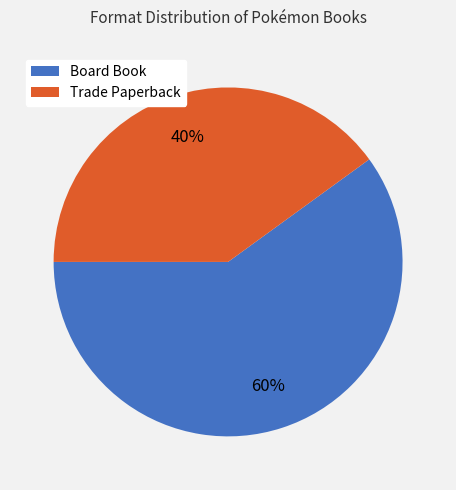

Rank the categories by value from highest to lowest.

Board Book, Trade Paperback